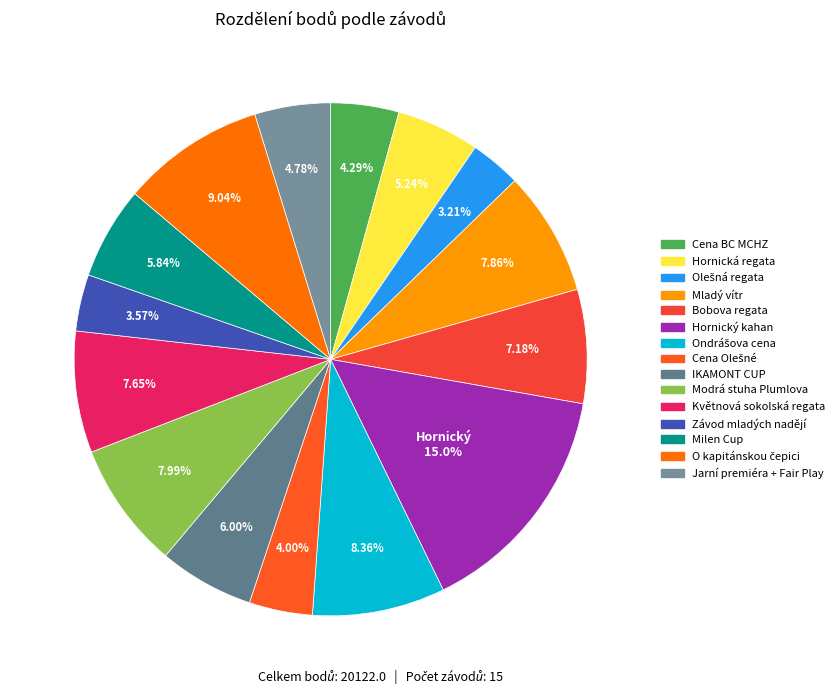

Count the number of slices in the pie.

15